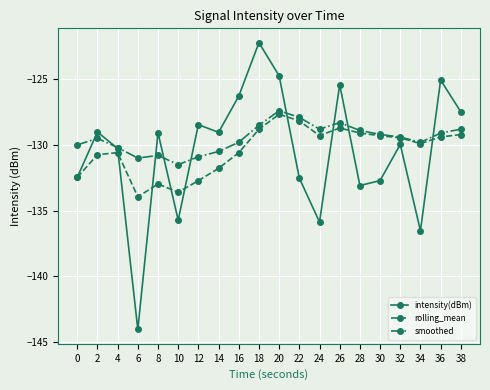

What is the value of the rolling_mean point at the 2nd from the left?

-130.7